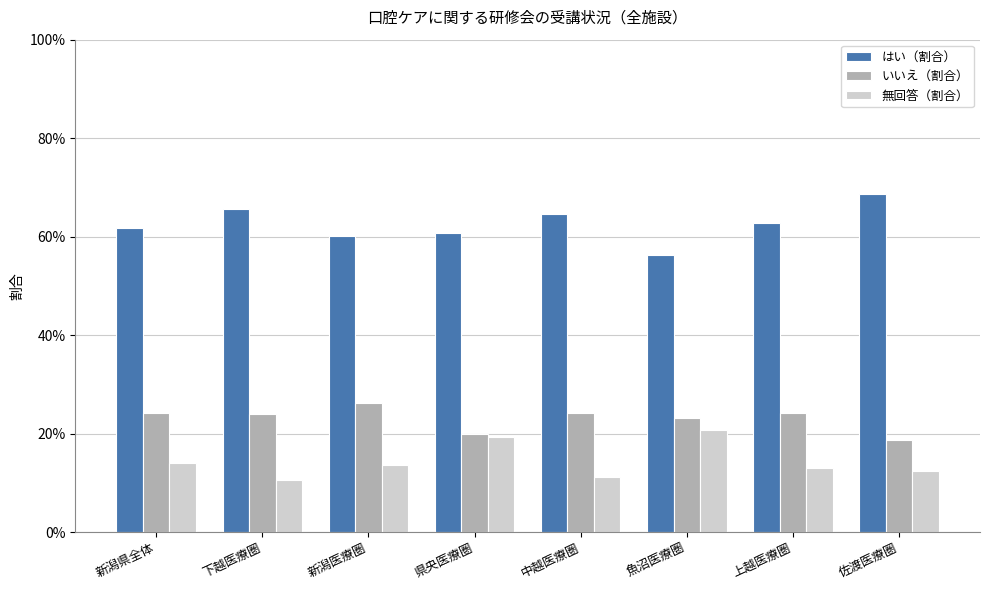

Which series changed the most between 下越医療圏 and 中越医療圏?

はい（割合）